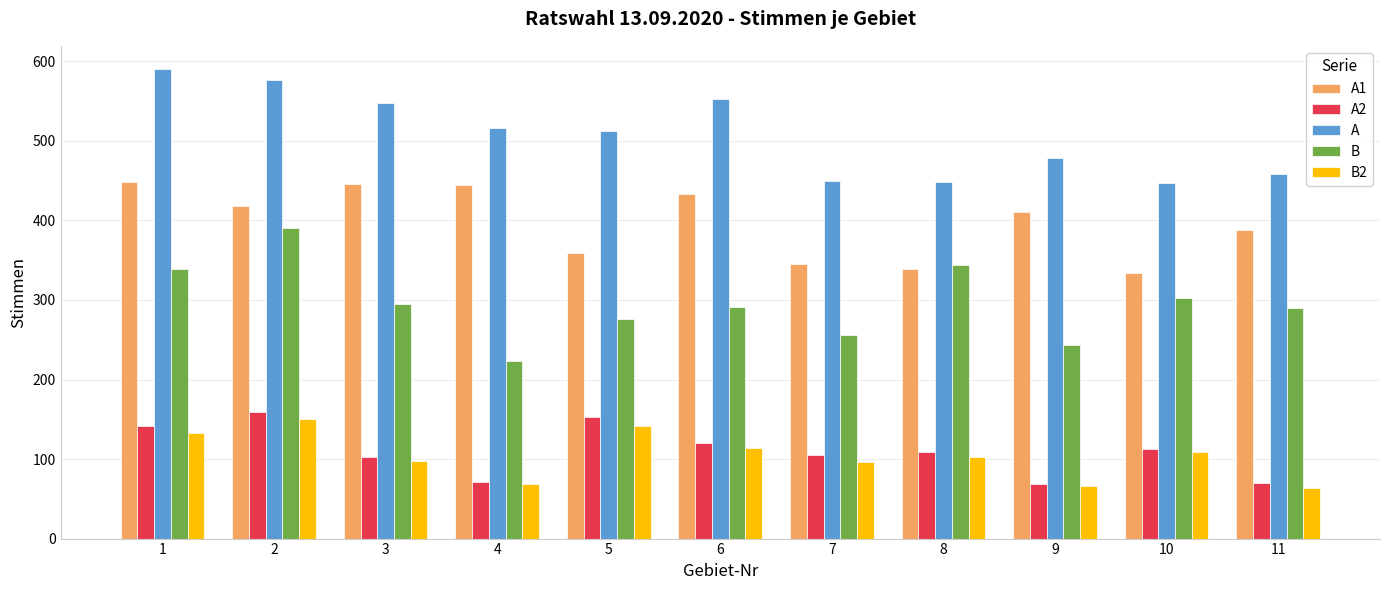

How many series are shown in this chart?

5